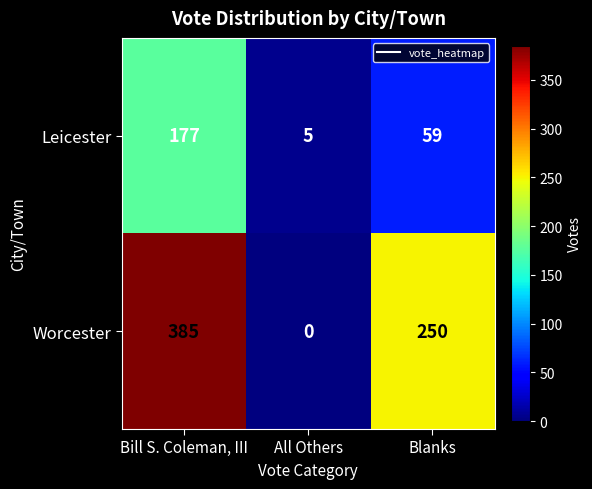

Is it true that Leicester equals 177 at Bill S. Coleman, III?

True